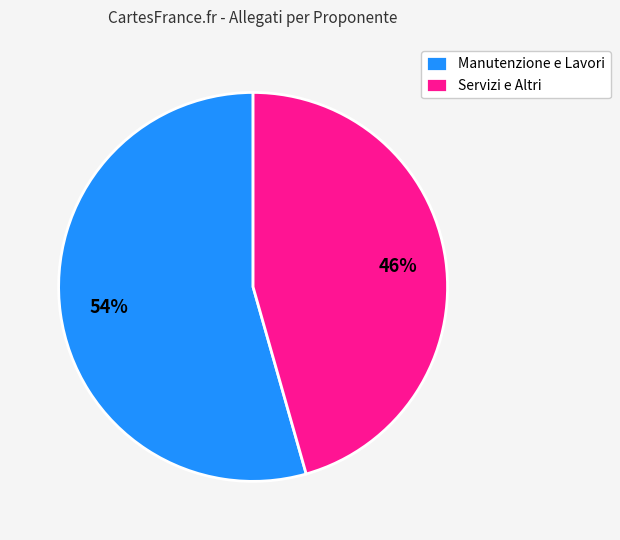

To the nearest percent, what is the combined percentage of Manutenzione e Lavori and Servizi e Altri?

100%